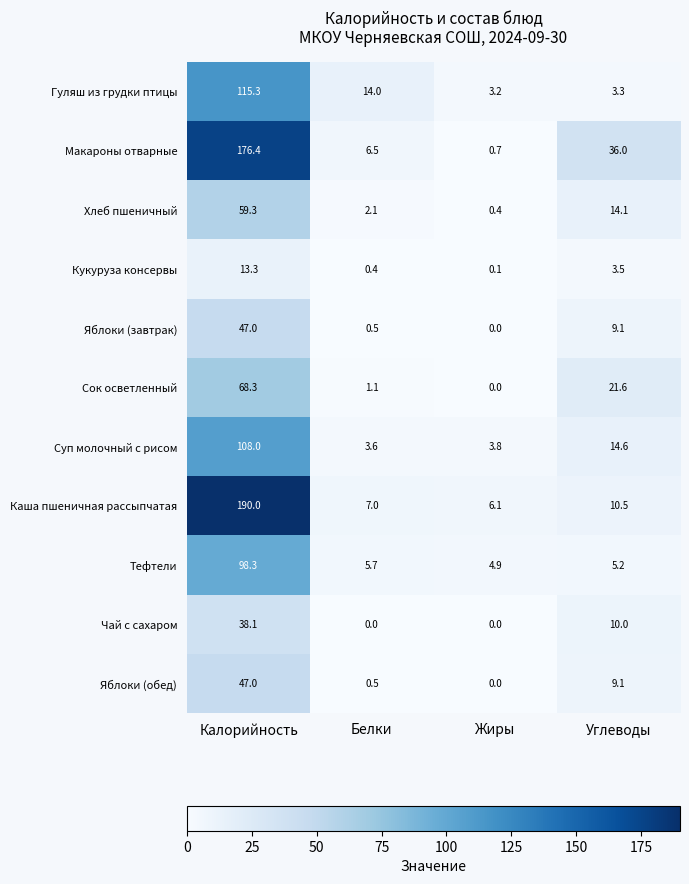

Is it true that Чай с сахаром equals 61.0 at Калорийность?

False